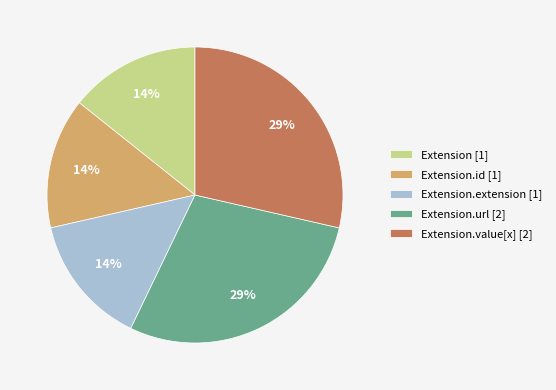

Do Extension.url [2] and Extension.id [1] together represent more than half of the pie?

No